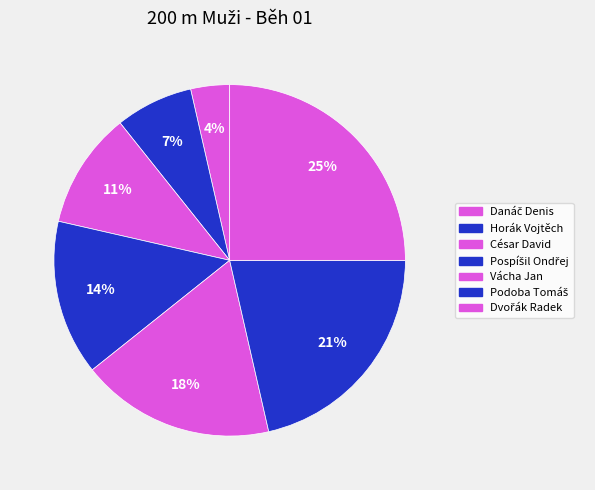

To the nearest percent, what is the difference between the largest and smallest slice percentages?

21%